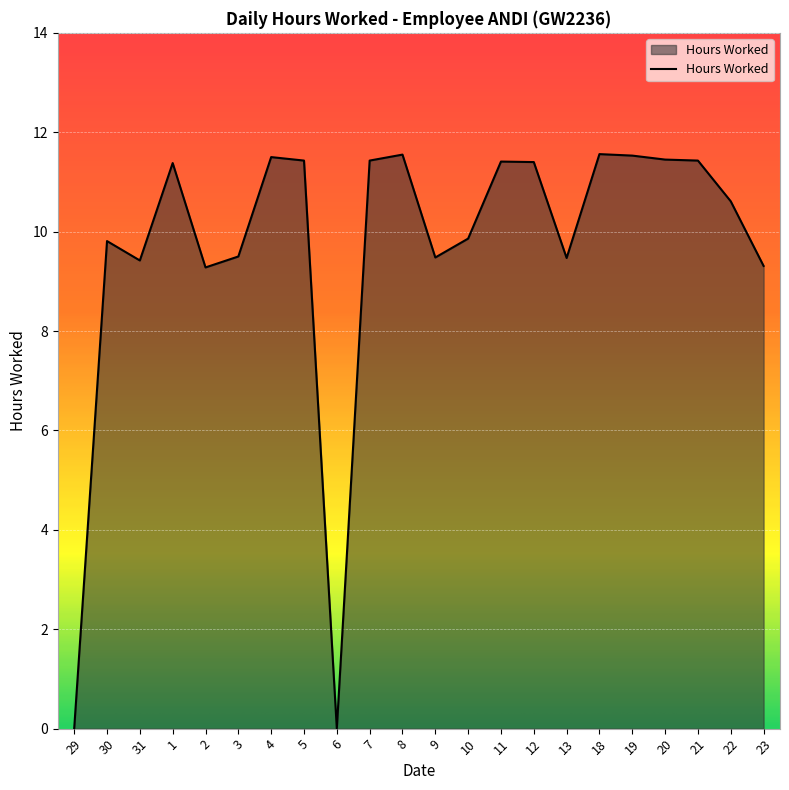

What is the ratio of the value at 23 to the value at 4?

0.8